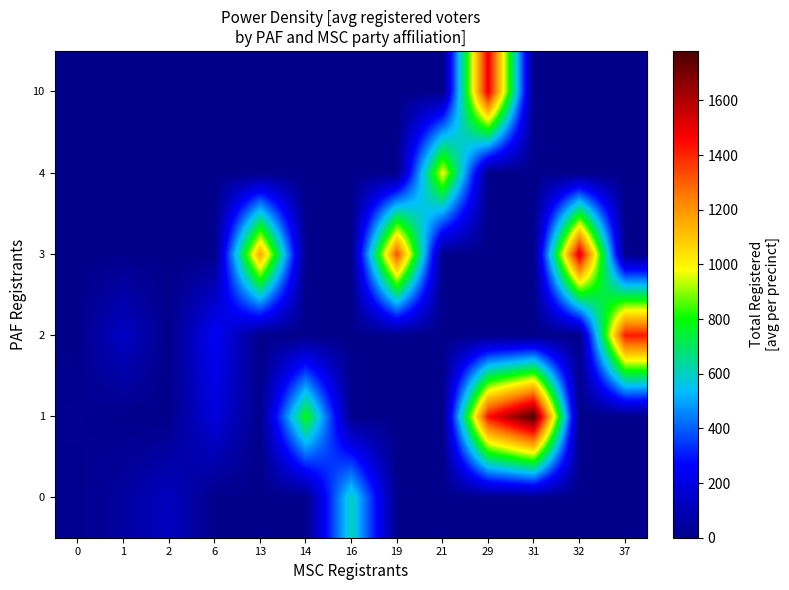

Reading right to left, transcribe all the data shown in this chart.

0: 37=0.0	32=0.0	31=0.0	29=0.0	21=0.0	19=0.0	16=610.0	14=0.0	13=0.0	6=0.0	2=122.0	1=48.8	0=7.8
1: 37=0.0	32=0.0	31=1781.0	29=1439.0	21=0.0	19=0.0	16=0.0	14=789.0	13=0.0	6=190.0	2=0.0	1=0.0	0=17.0
2: 37=1418.0	32=0.0	31=0.0	29=0.0	21=0.0	19=0.0	16=0.0	14=0.0	13=0.0	6=251.0	2=0.0	1=137.0	0=0.0
3: 37=0.0	32=1528.0	31=0.0	29=0.0	21=0.0	19=1327.0	16=0.0	14=0.0	13=1175.0	6=0.0	2=0.0	1=0.0	0=0.0
4: 37=0.0	32=0.0	31=0.0	29=0.0	21=984.0	19=0.0	16=0.0	14=0.0	13=0.0	6=0.0	2=0.0	1=0.0	0=0.0
10: 37=0.0	32=0.0	31=0.0	29=1487.0	21=0.0	19=0.0	16=0.0	14=0.0	13=0.0	6=0.0	2=0.0	1=0.0	0=0.0